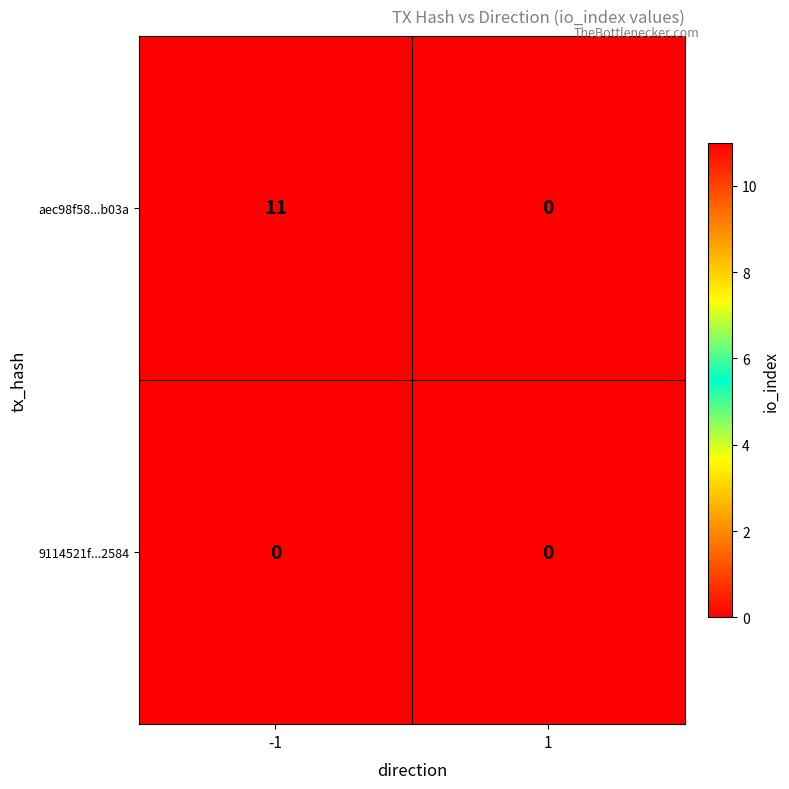

What is the sum of all aec98f58...b03a values?

11